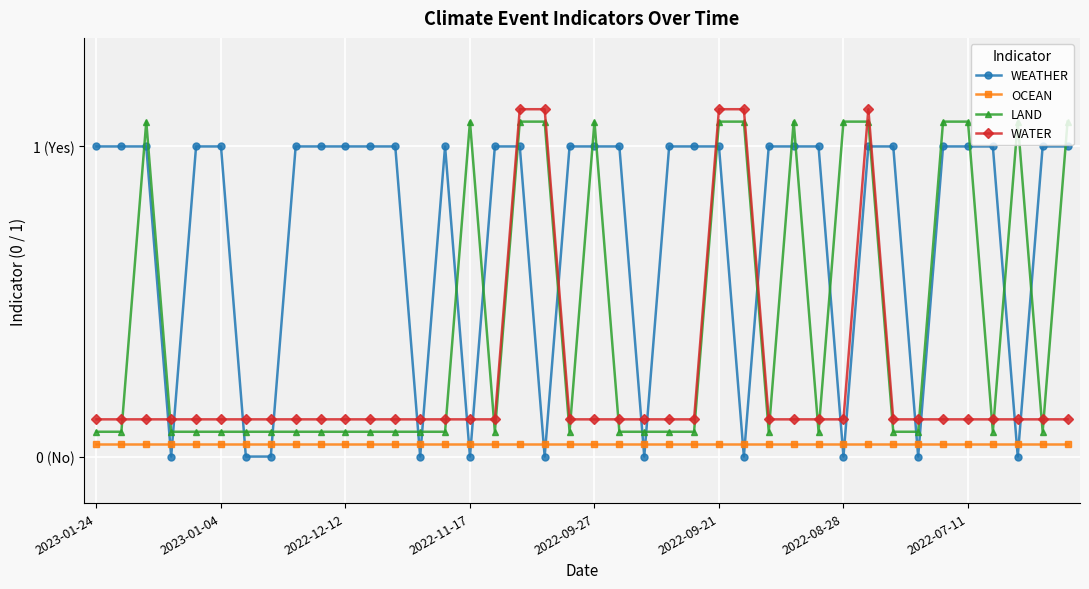

Does the chart display data point markers on the line(s)?

Yes